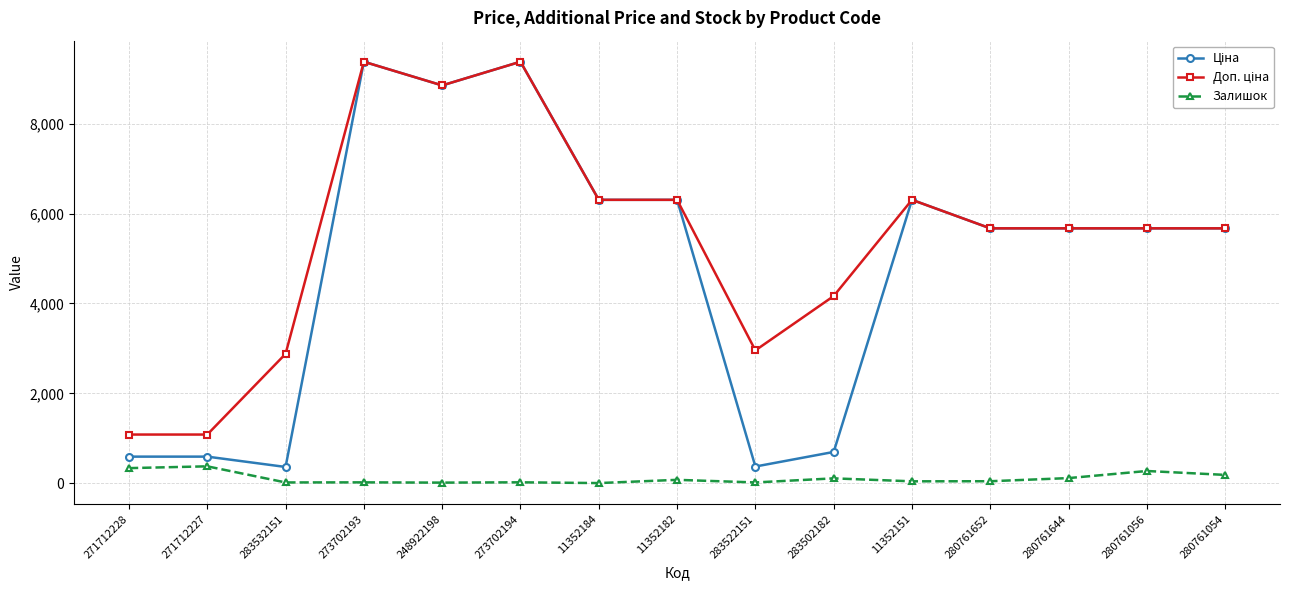

True or false: Залишок has a value of 42.0 at 280761652.

True